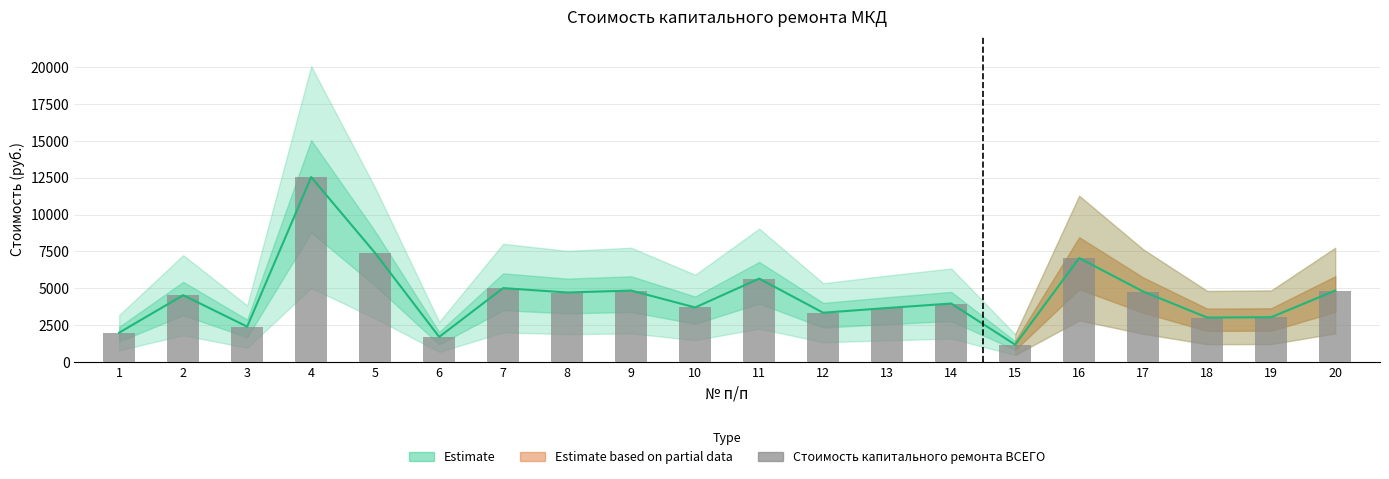

Which has a higher value, 8 or 12?

8